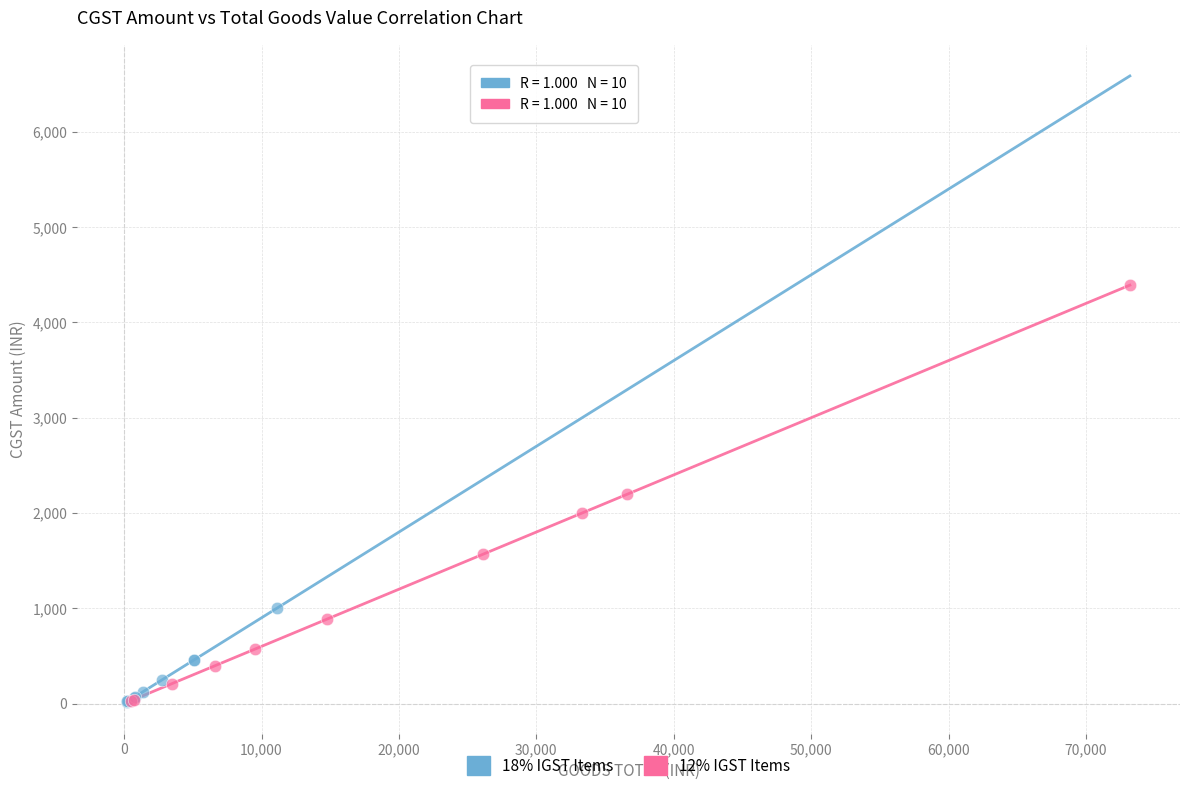

Which series reaches the maximum Y coordinate?

12% IGST Items